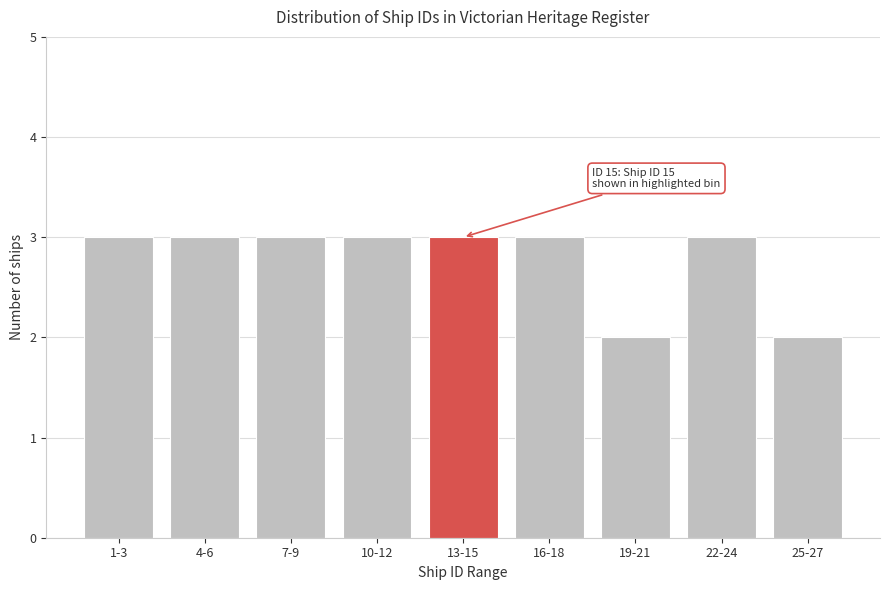

Reading left to right, list all the values displayed in this chart.

3	3	3	3	3	3	2	3	2